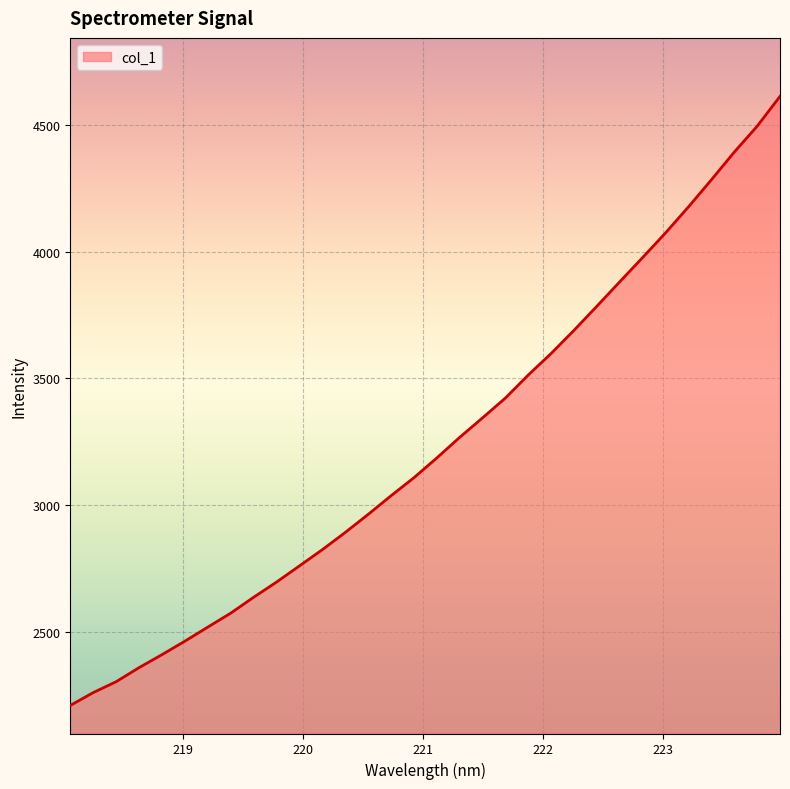

What is the difference between the maximum and minimum values?

2401.6